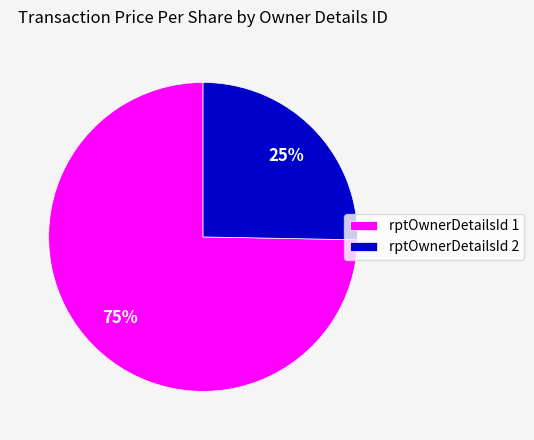

Which category has the smallest portion of the pie?

rptOwnerDetailsId 2